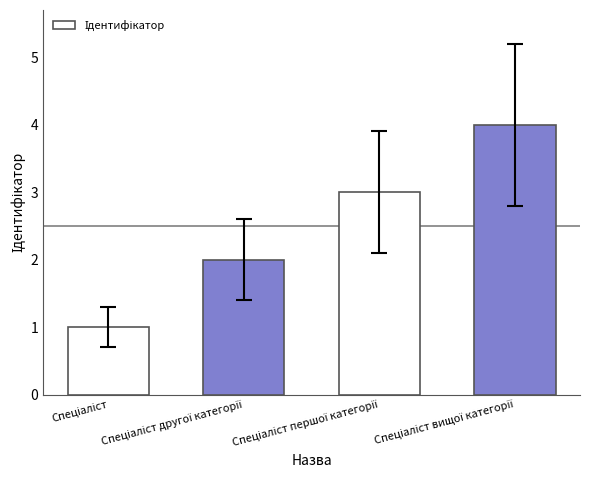

What is the maximum value shown in the chart?

4